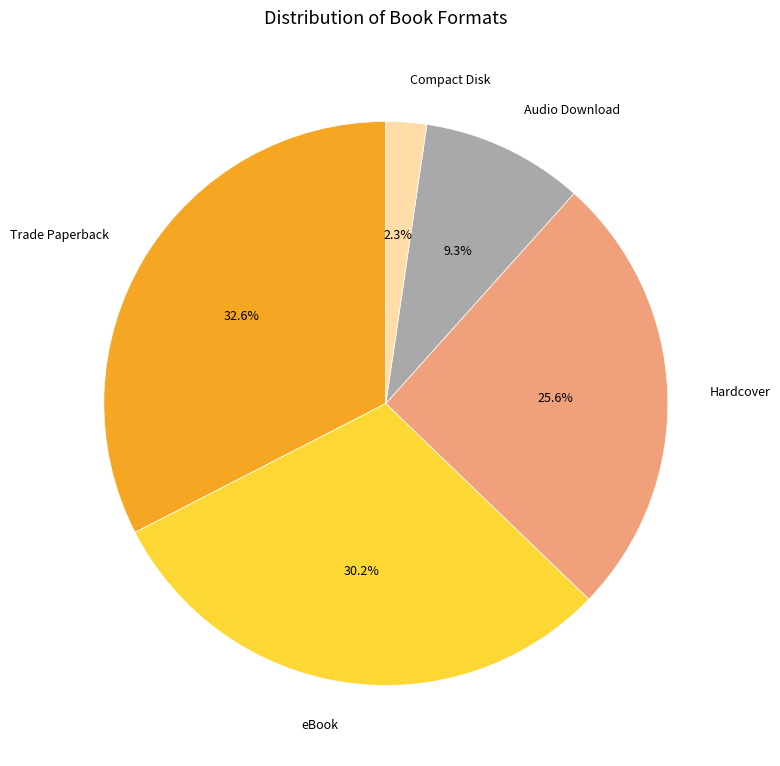

Count the number of slices in the pie.

5